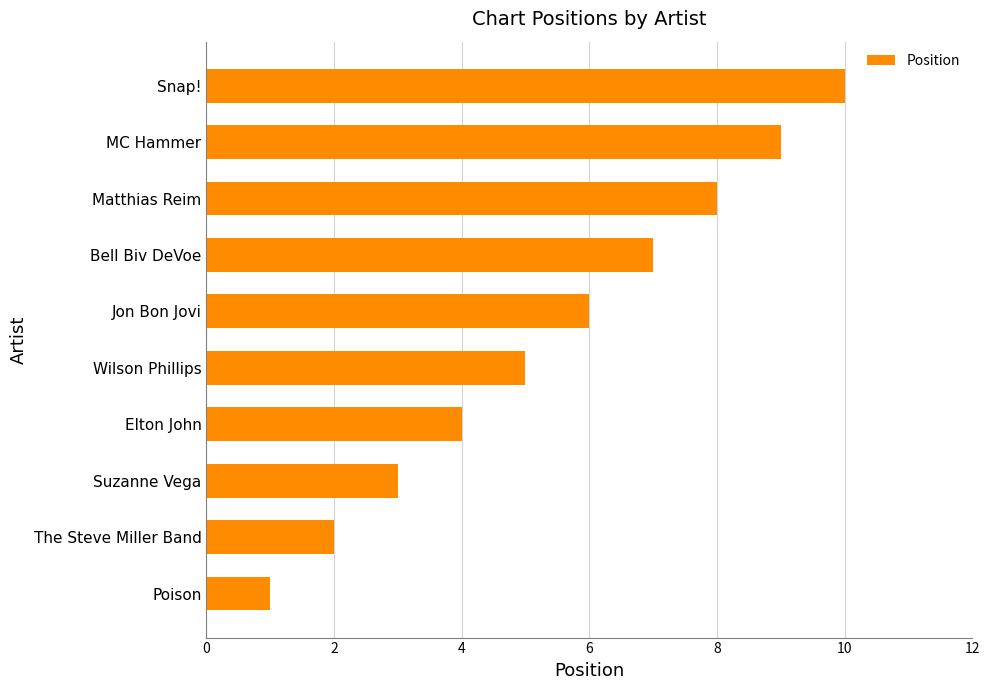

Is it true that the value at Matthias Reim is 8?

True